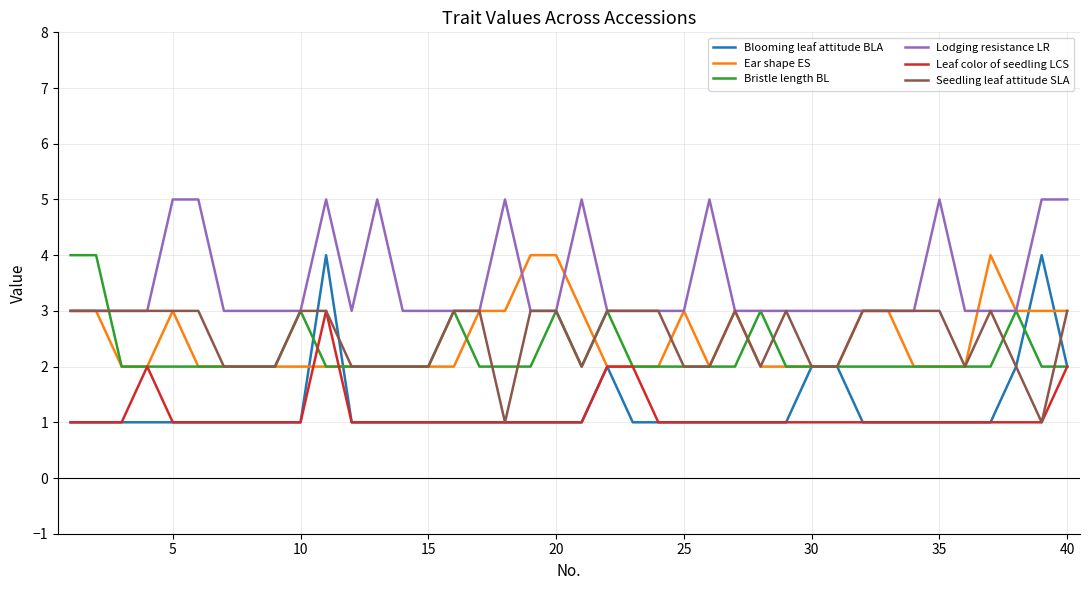

How many lines are shown in the chart?

6